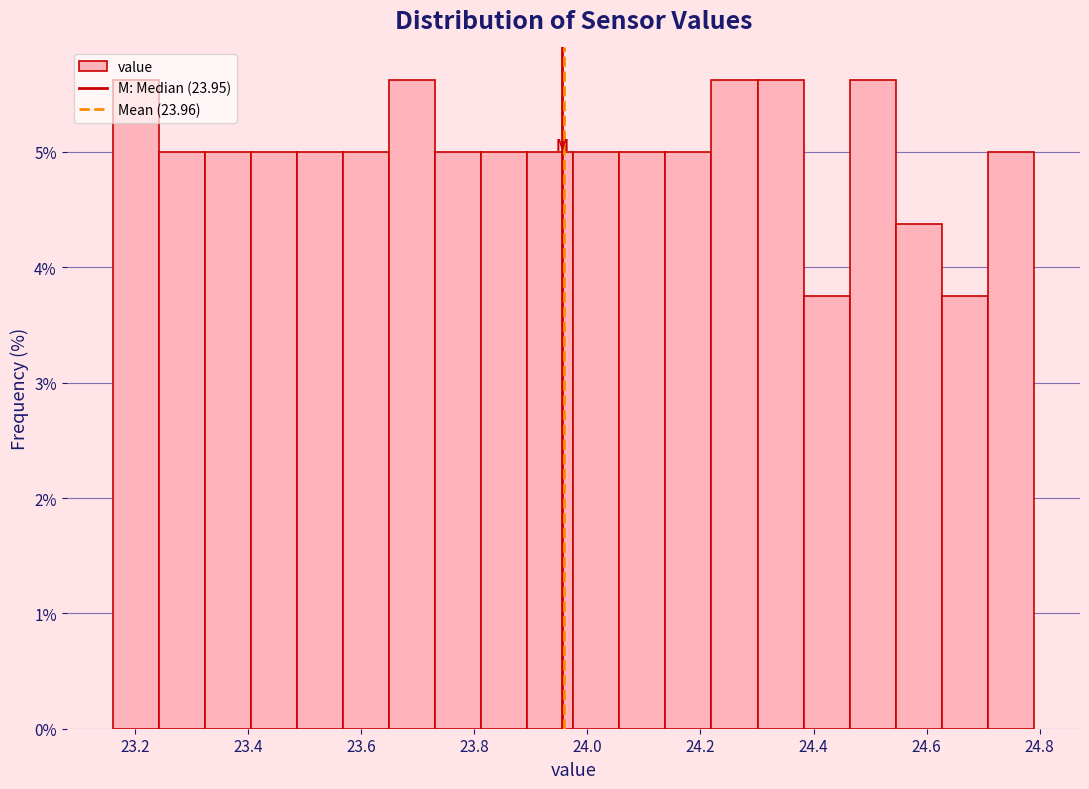

What is the height of the bar covering 23.40 to 23.48 on the x-axis? Neither the bar edges nor the heights are printed on the chart, so give them approximately, as read against the axes.

5.0